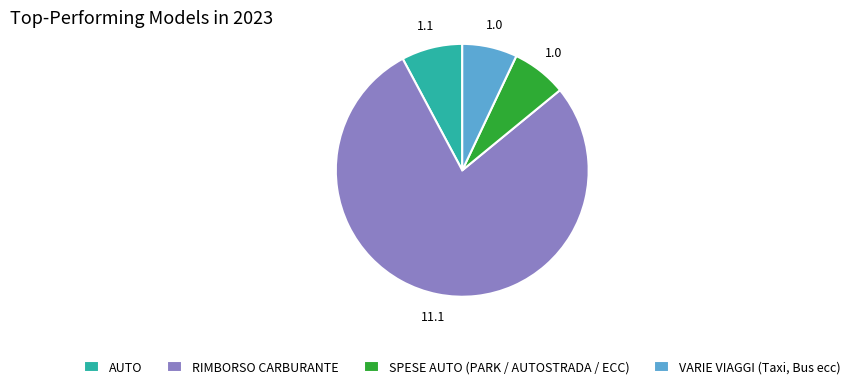

Combined, do VARIE VIAGGI (Taxi, Bus ecc) and SPESE AUTO (PARK / AUTOSTRADA / ECC) account for over 50%?

No